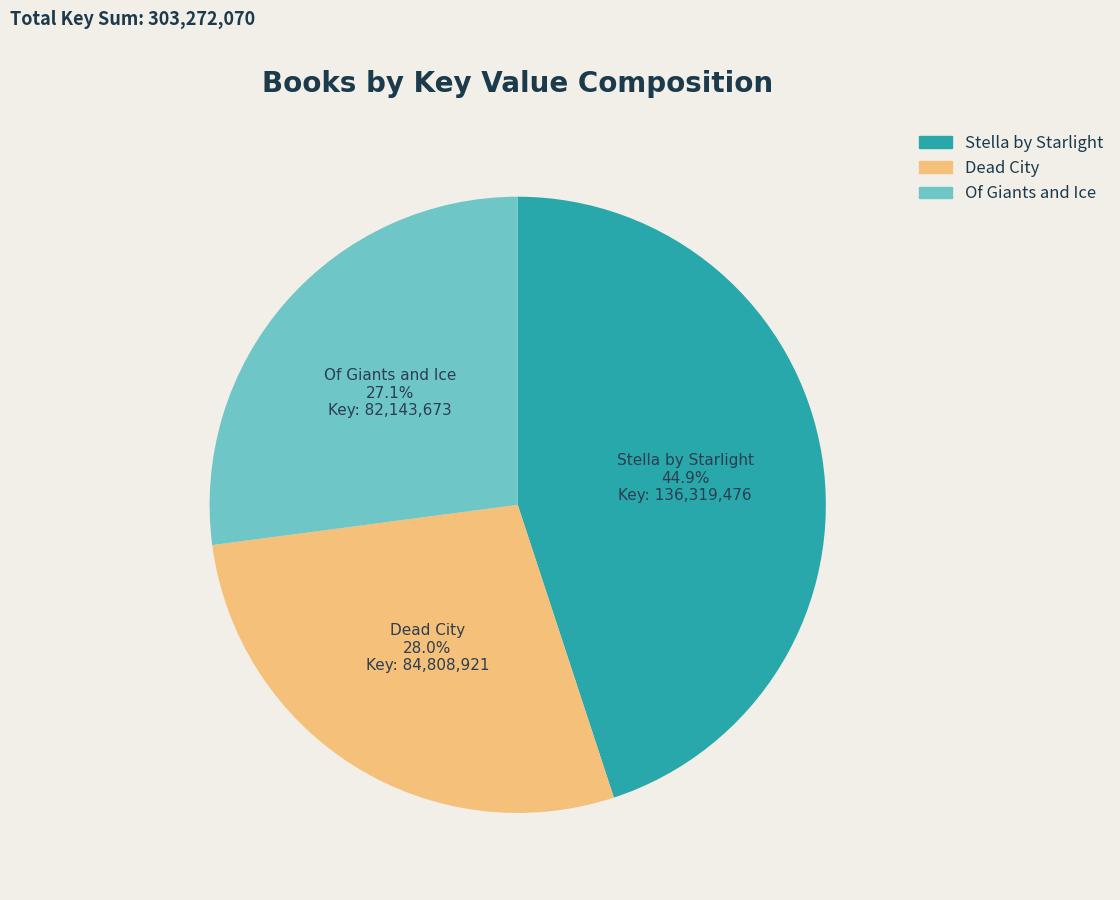

To the nearest percent, what is the combined percentage of Of Giants and Ice and Dead City?

55%